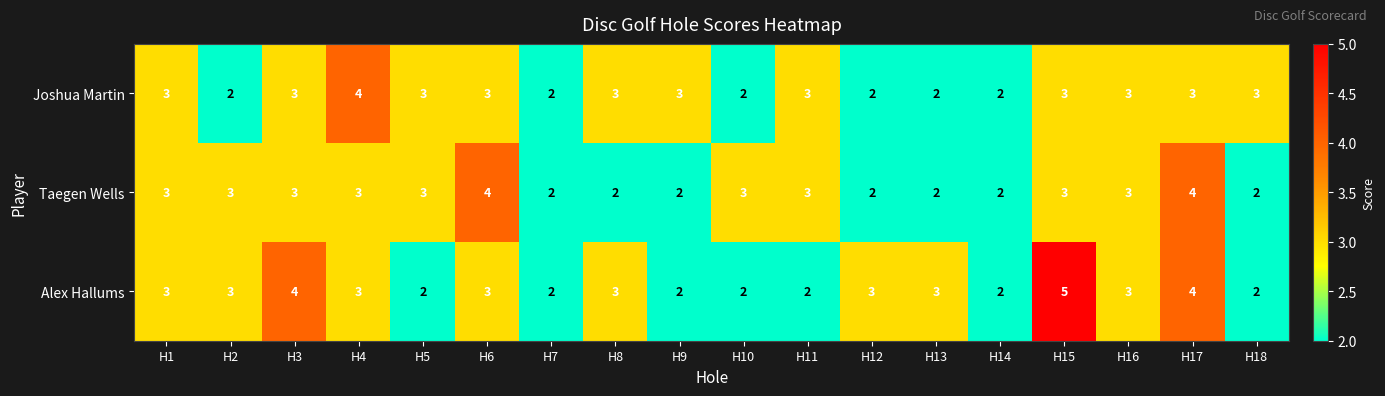

What is the total value across all series at H11?

8